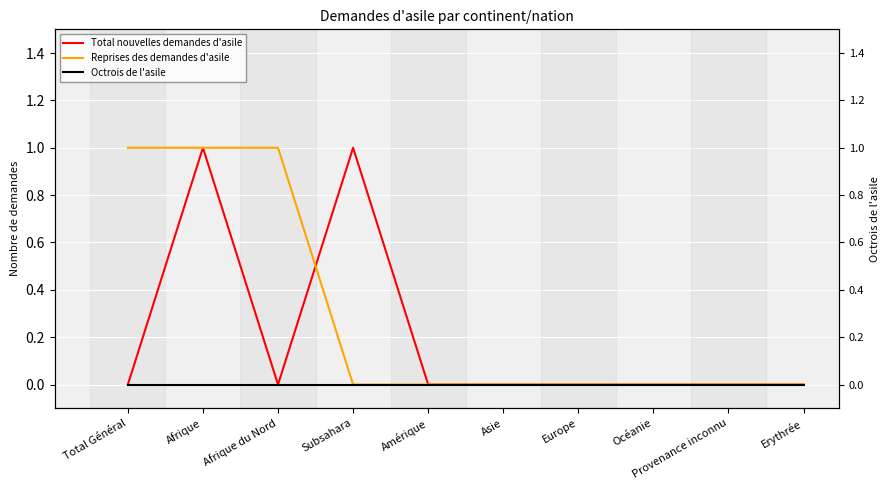

How many interior local peaks does the Total nouvelles demandes d'asile series have?

2